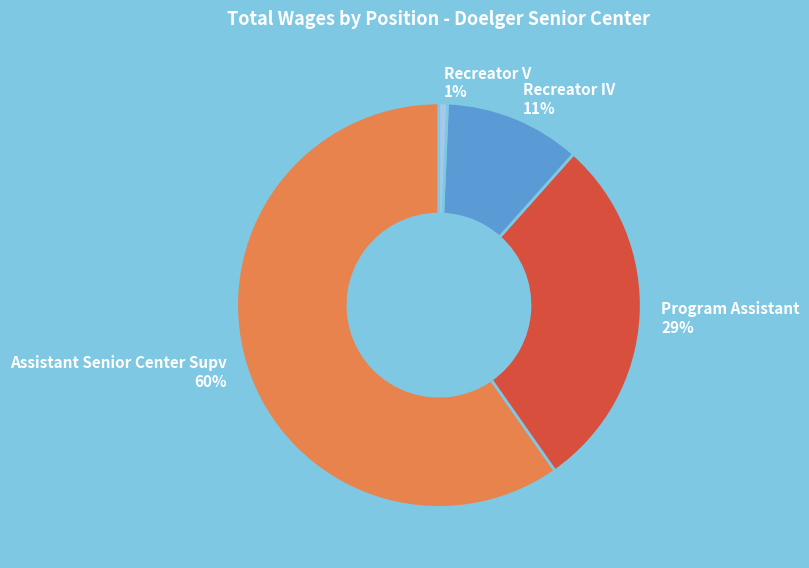

Is the sum of Assistant Senior Center Supv and Recreator IV greater than half?

Yes